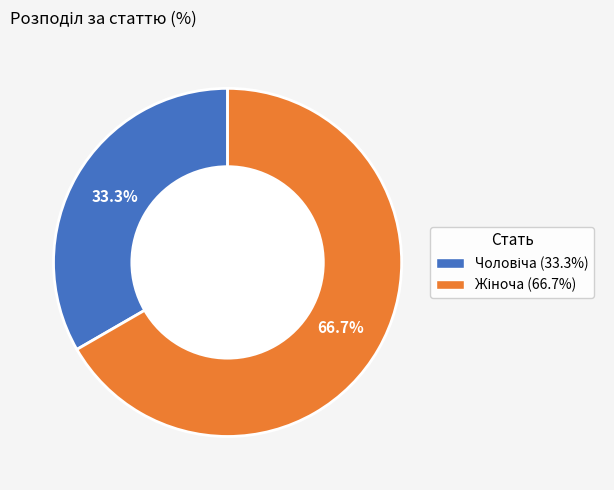

Is there a majority slice in this chart?

Yes